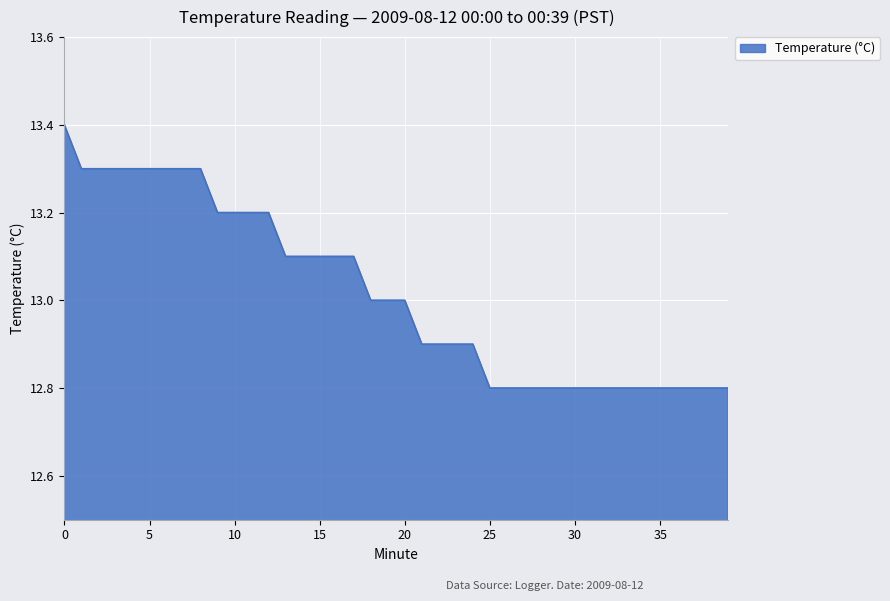

What is the minimum value shown in the chart?

12.8